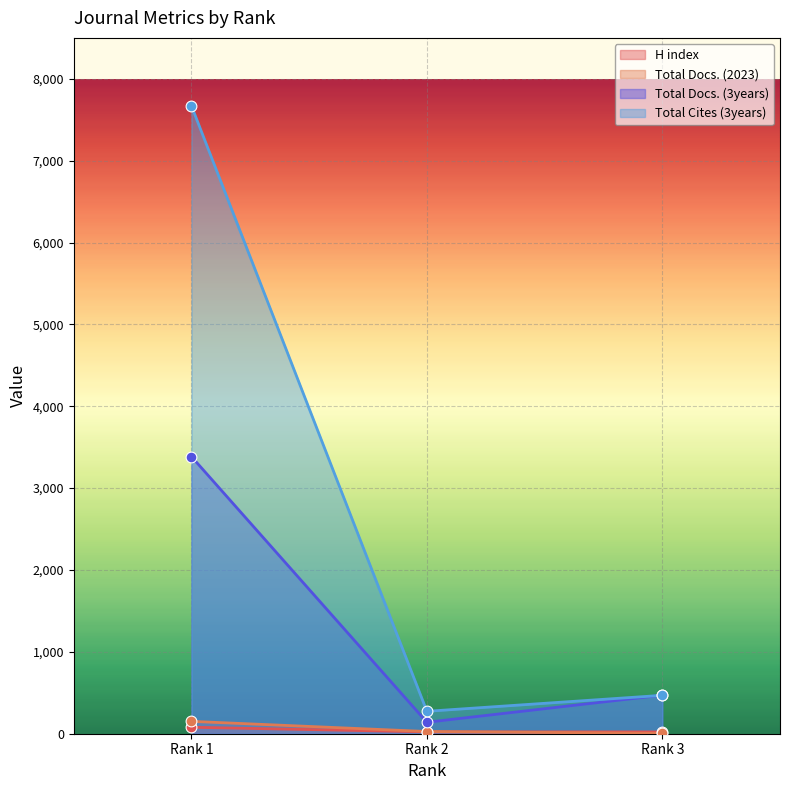

Which series has the largest total across all categories?

Total Cites (3years)